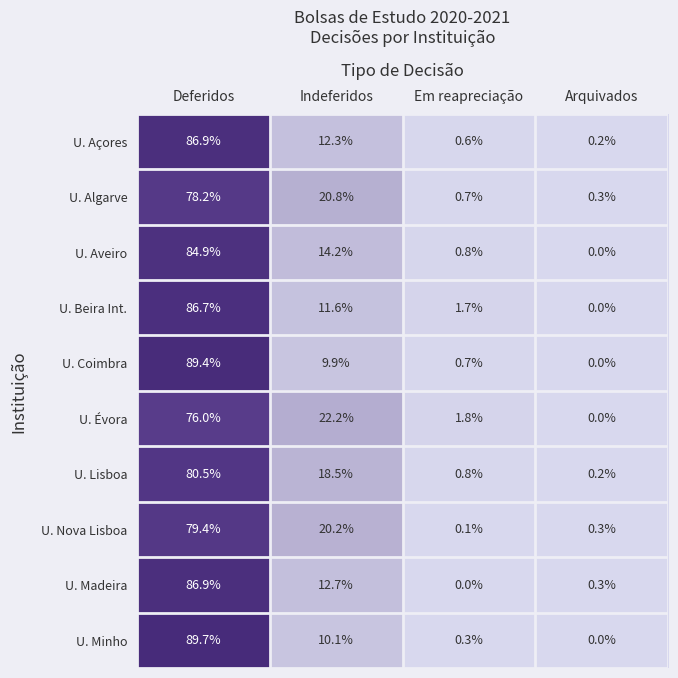

What is the sum of all U. Aveiro values?

99.9